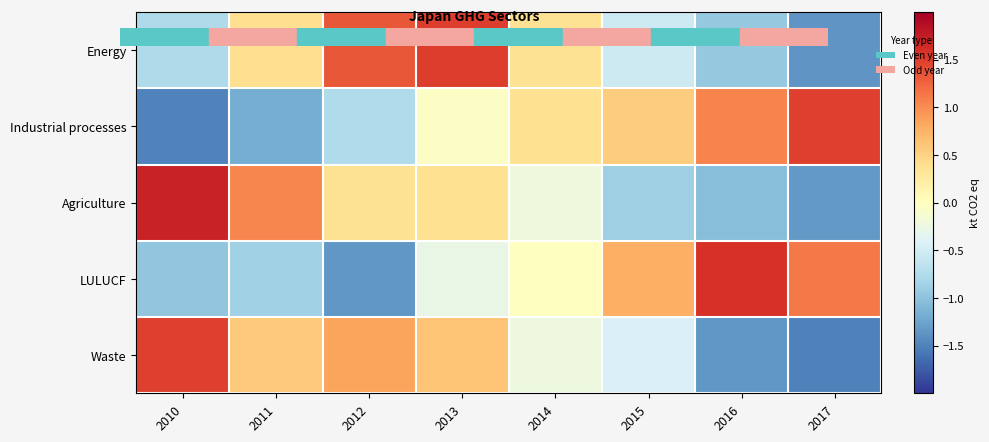

What is the spread (max minus min) of values at 2013?

1.8